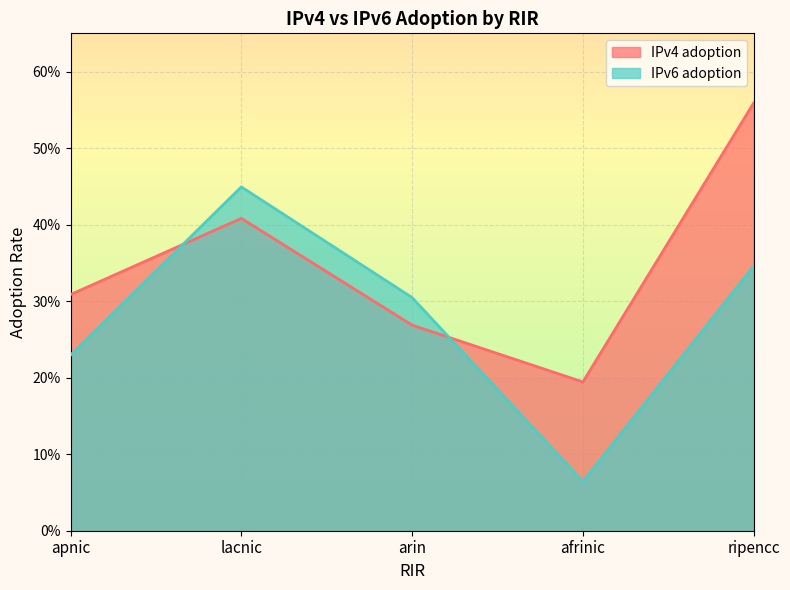

Where is IPv4 adoption nearest to the value 0?

afrinic